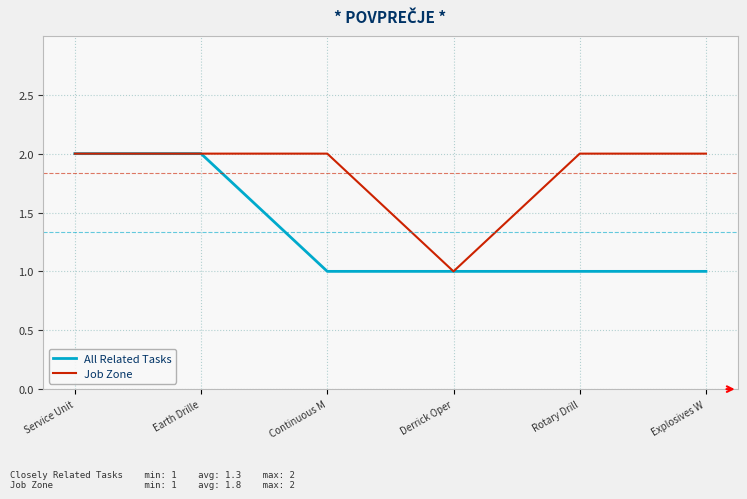

Which series changed the most between Earth Drille and Explosives W?

All Related Tasks